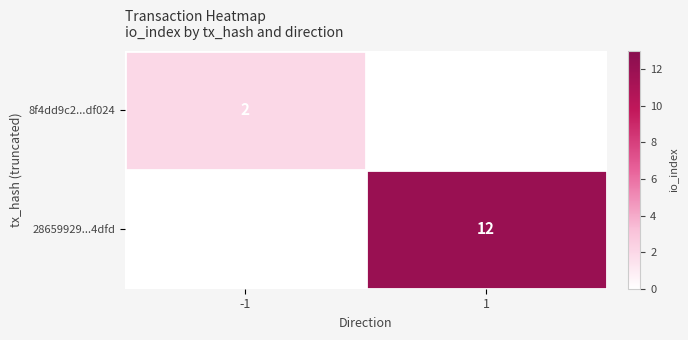

How many series are shown in this chart?

2